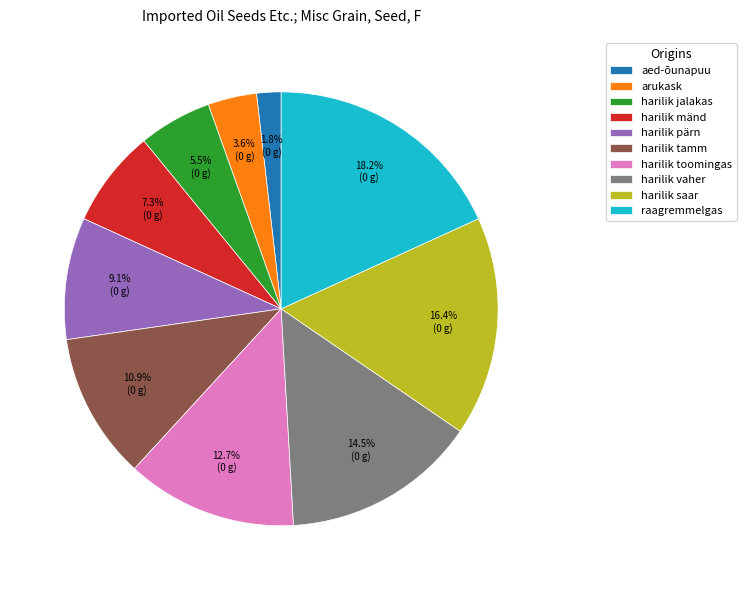

Does any single category account for the majority?

No